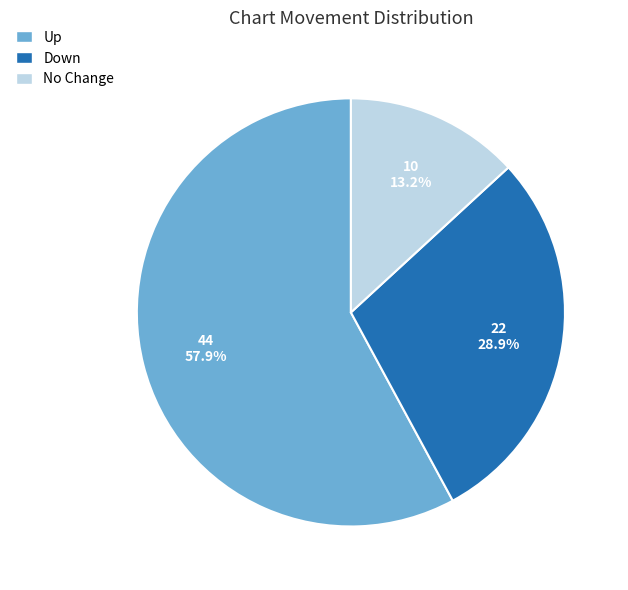

How many slices are in this pie chart?

3